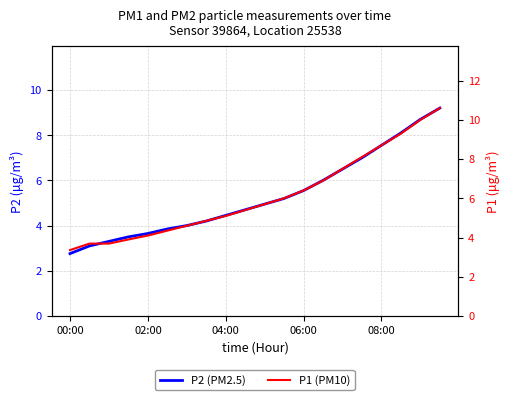

True or false: P1 (PM10) has more than 0 points higher than both neighbors.

False